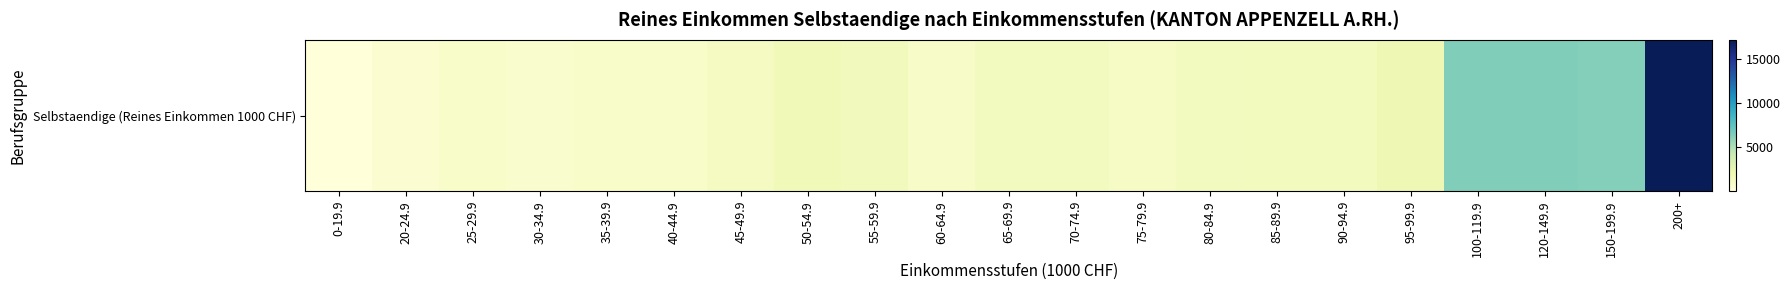

What is the change in value from 80-84.9 to 95-99.9?

+663.1